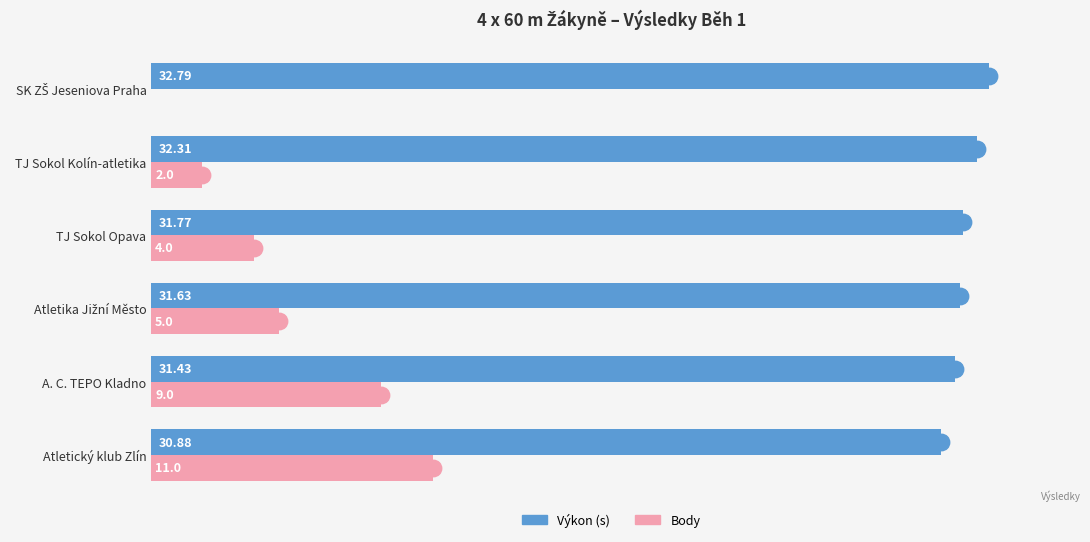

At how many categories does at least one series exceed 8?

6